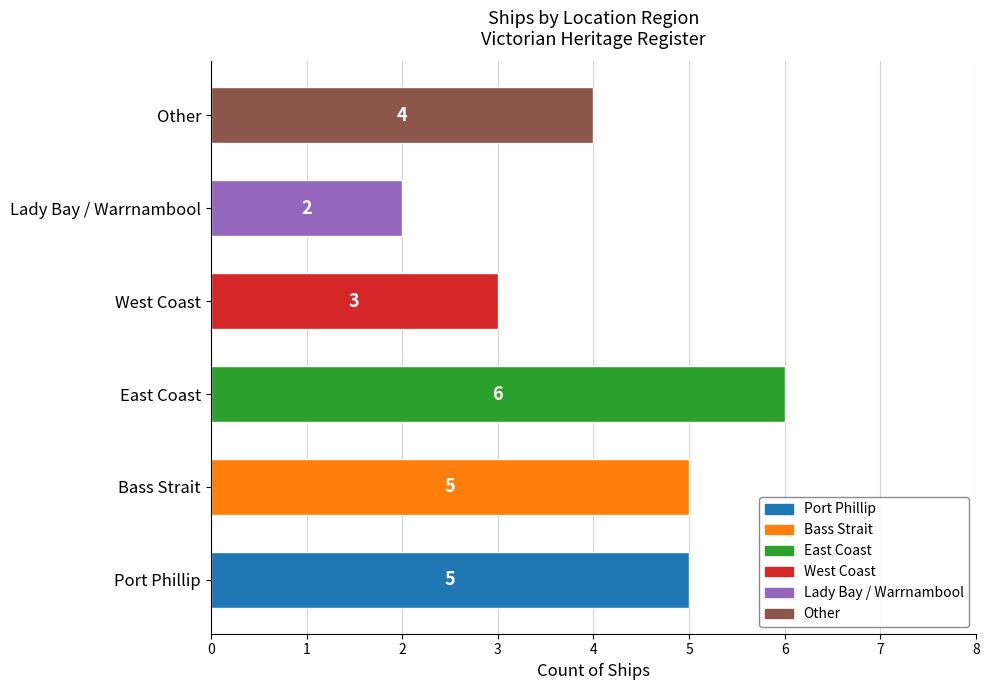

Reading top to bottom, list all the values displayed in this chart.

Other=4	Lady Bay / Warrnambool=2	West Coast=3	East Coast=6	Bass Strait=5	Port Phillip=5